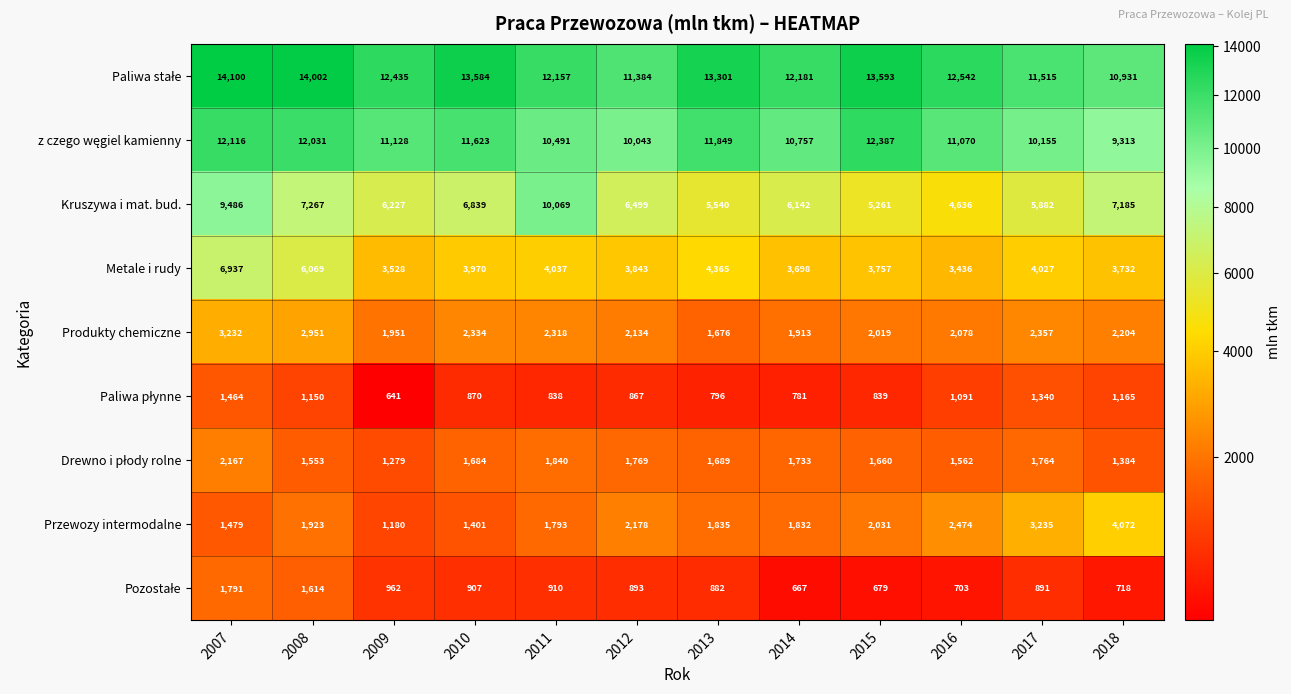

Which series changed the most between 2008 and 2013?

Kruszywa i mat. bud.